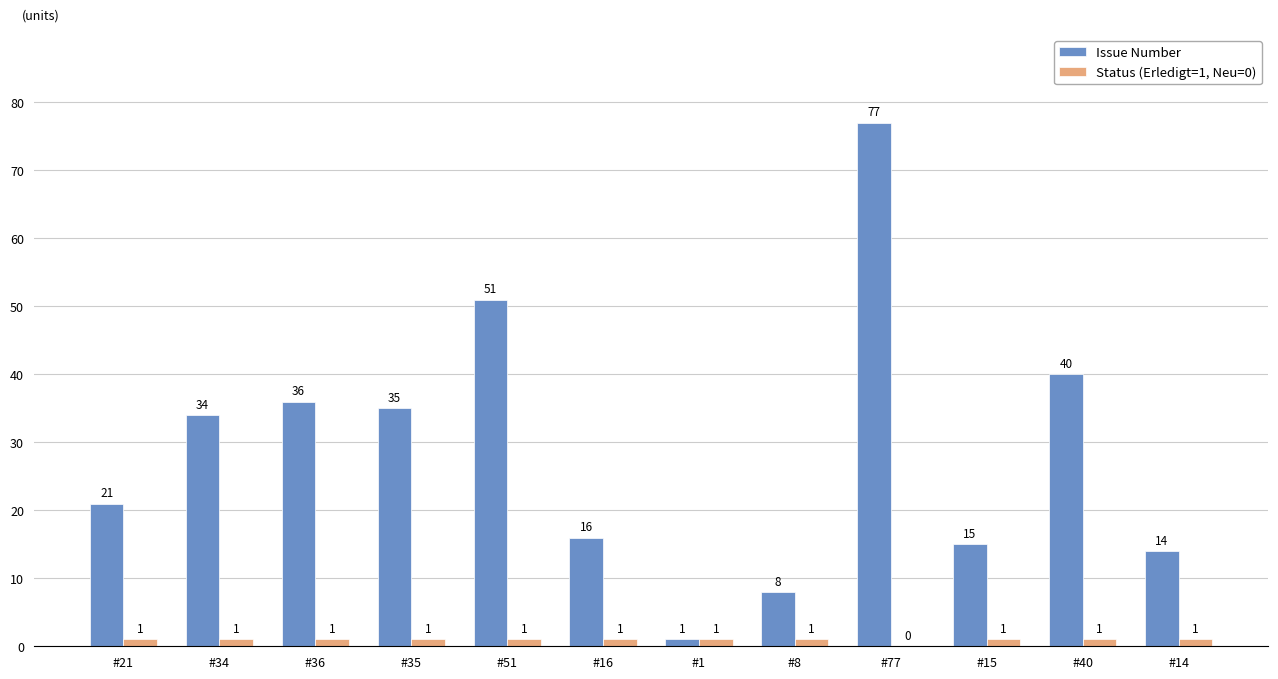

Which series changed the most between #35 and #15?

Issue Number